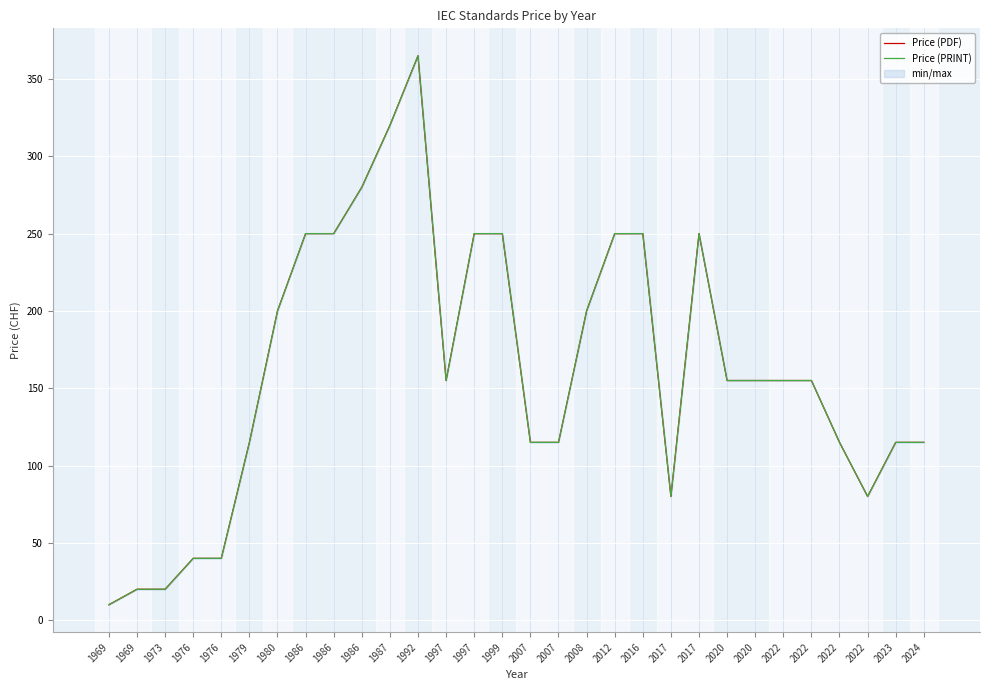

At how many categories does at least one series exceed 339?

1